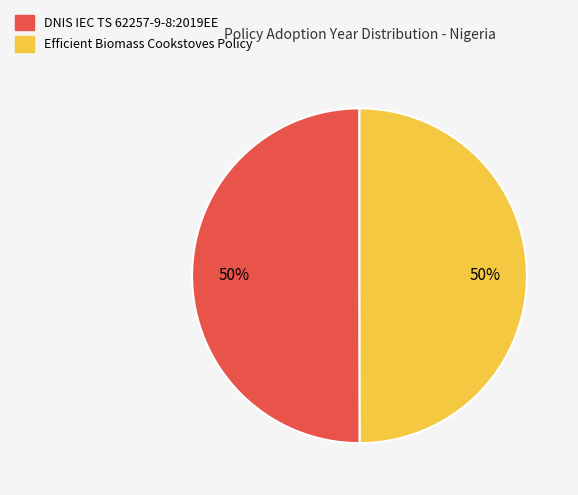

What percentage is the Efficient Biomass Cookstoves Policy slice, to the nearest percent?

50%